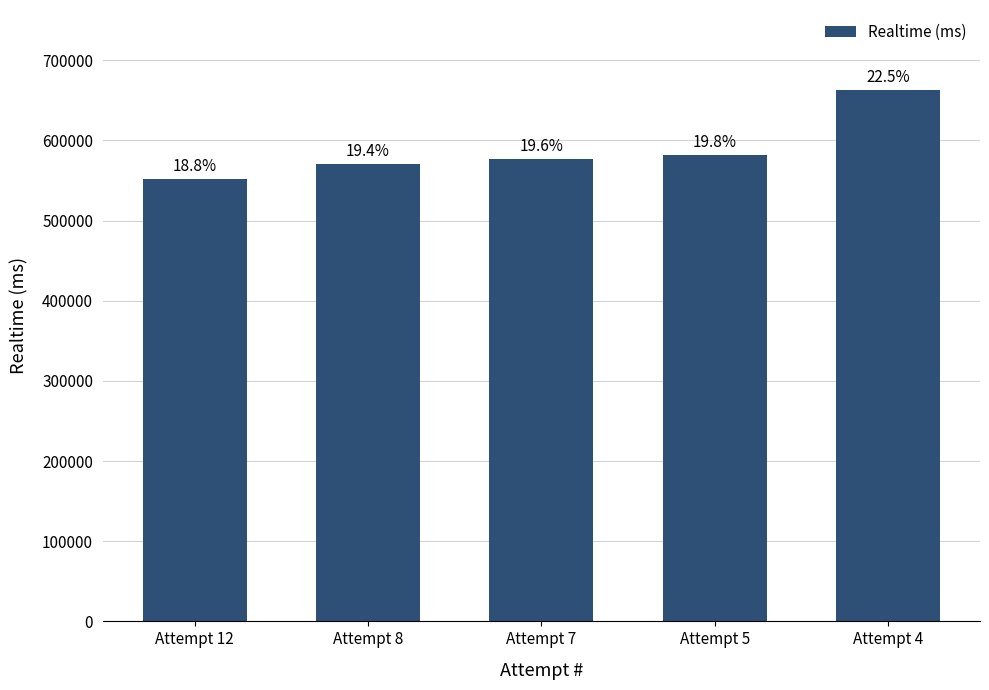

How many bars are there in total?

5